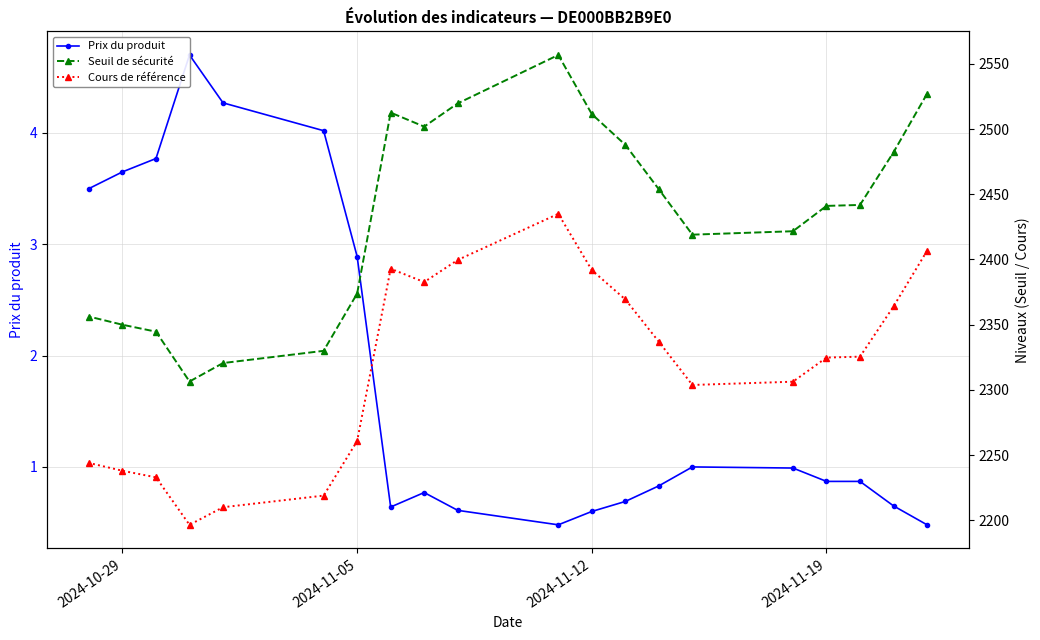

In Prix du produit, how many points are lower than both neighbors (excluding endpoints)?

2